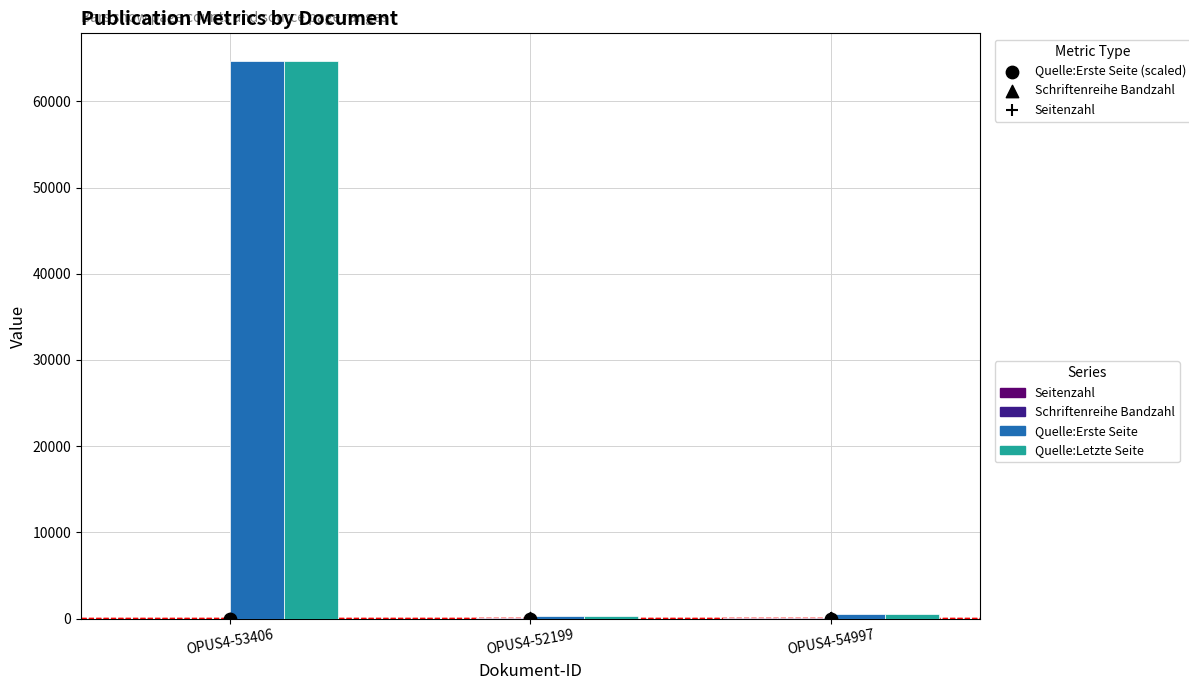

What are all the series names shown in the legend?

Seitenzahl, Schriftenreihe Bandzahl, Quelle:Erste Seite, Quelle:Letzte Seite, Quelle:Erste Seite (scaled)